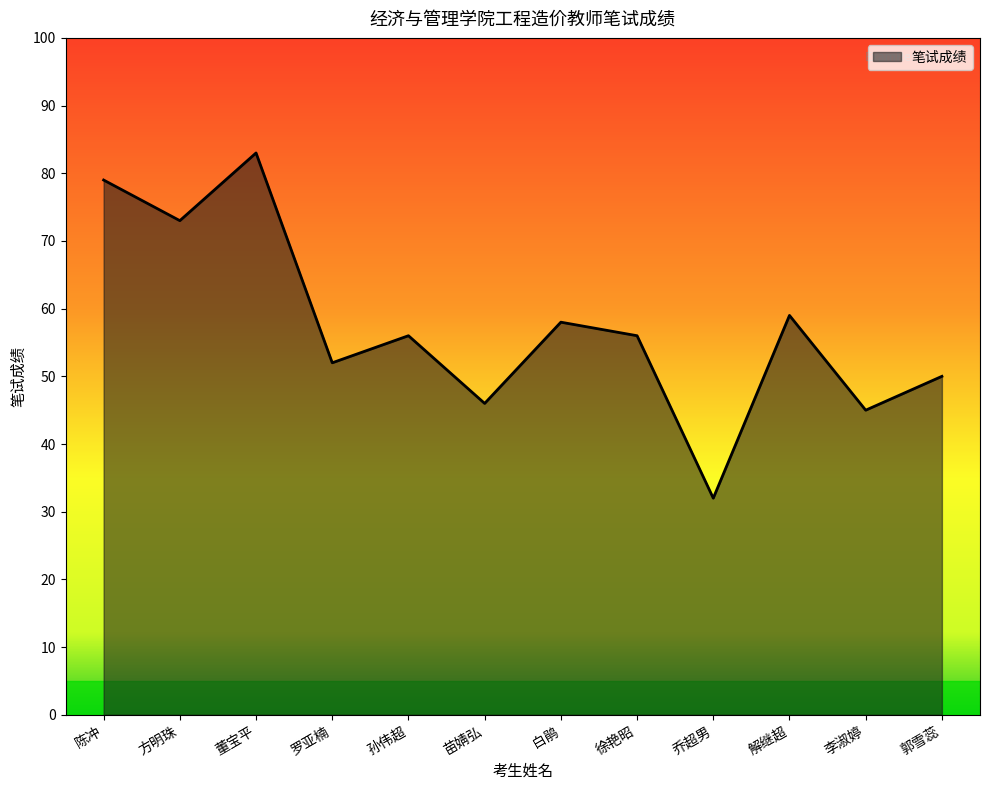

What is the ratio of the value at 解继超 to the value at 方明珠?

0.8